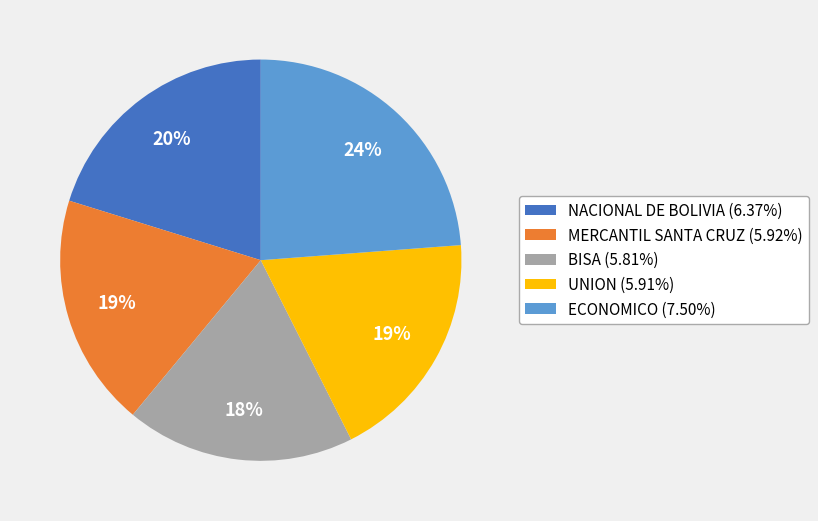

To the nearest percent, what is the difference between the UNION (5.91%) and ECONOMICO (7.50%) slice percentages?

5%